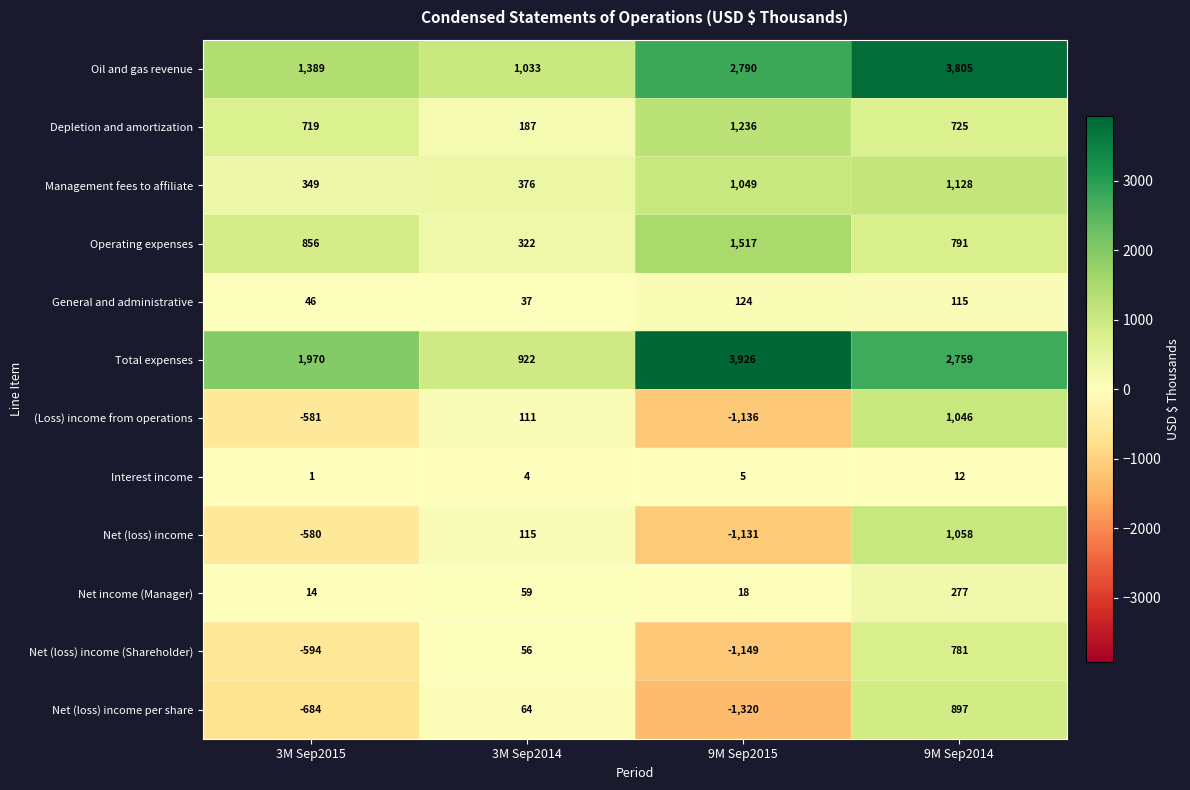

What is the sum of the Net (loss) income values at 3M Sep2014 and 9M Sep2015?

-1016